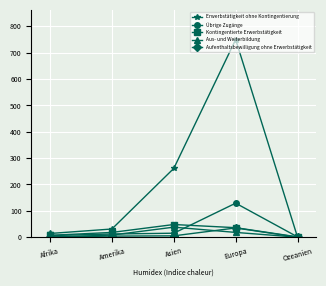

What is the sum of the Übrige Zugänge values at Afrika and Europa?

135